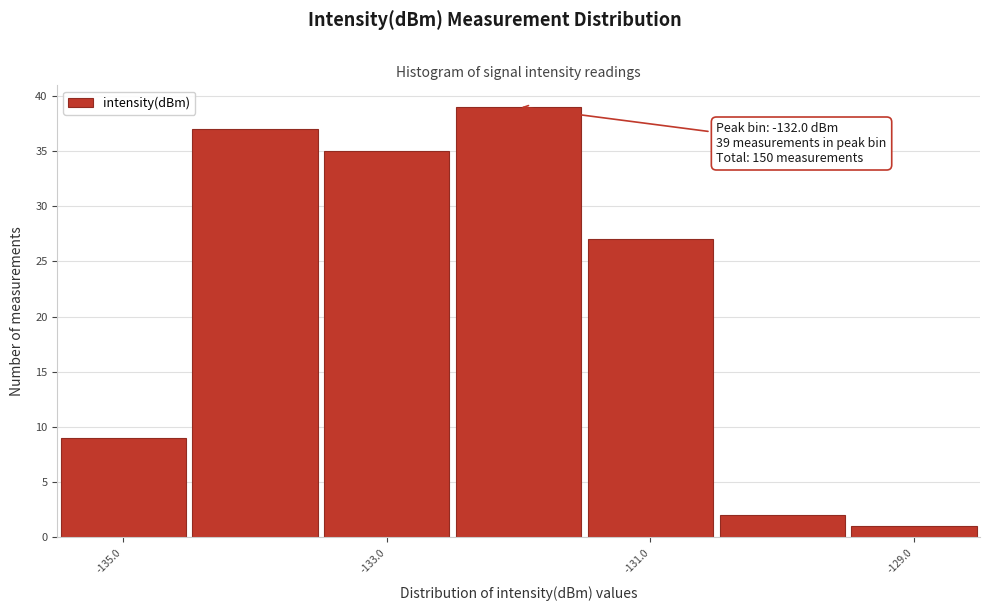

Over which range of the x-axis is the bar tallest?

-132.5 to -131.5